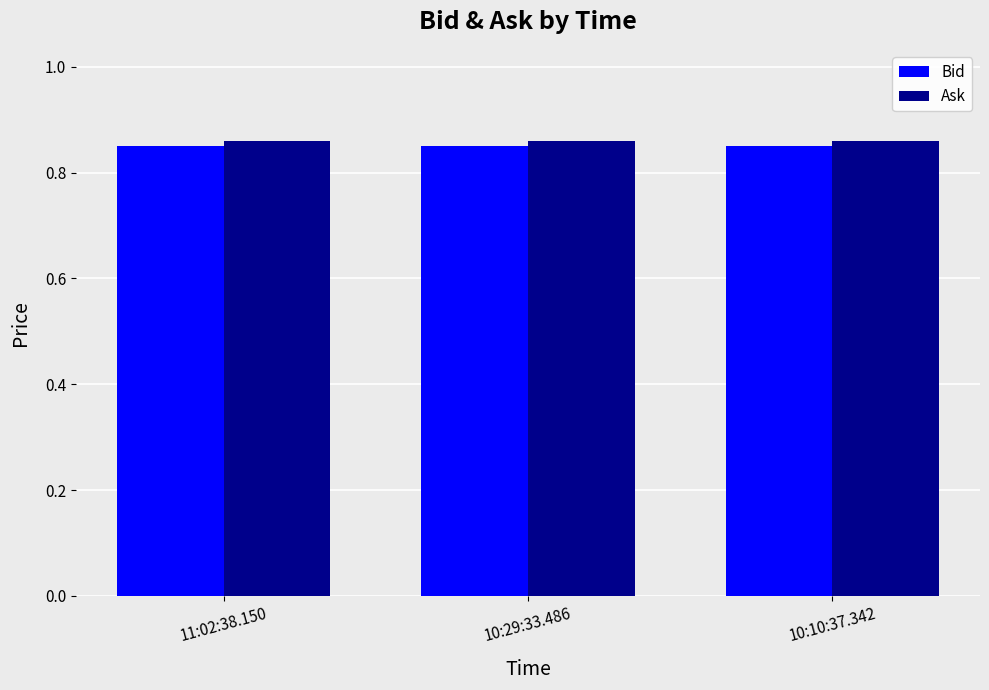

True or false: Ask has a value of 0.3 at 10:29:33.486.

False